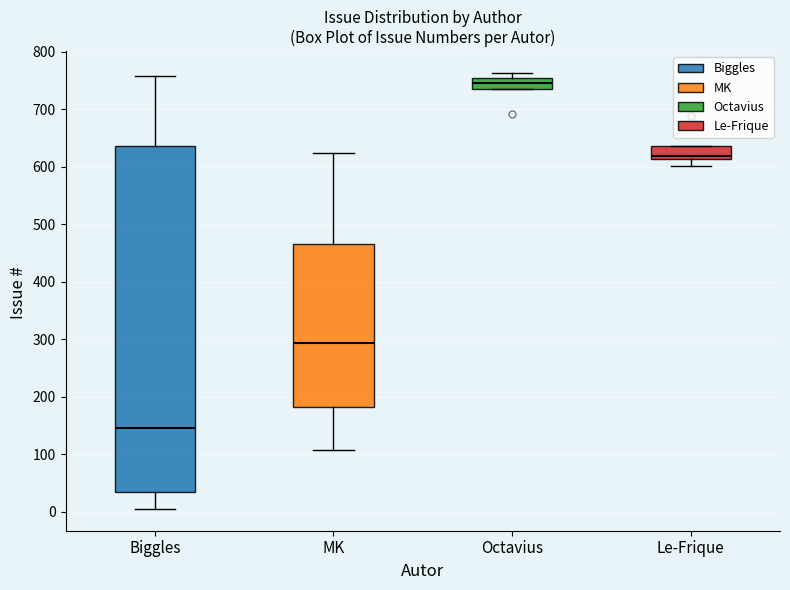

Which box's median line is the highest?

Octavius